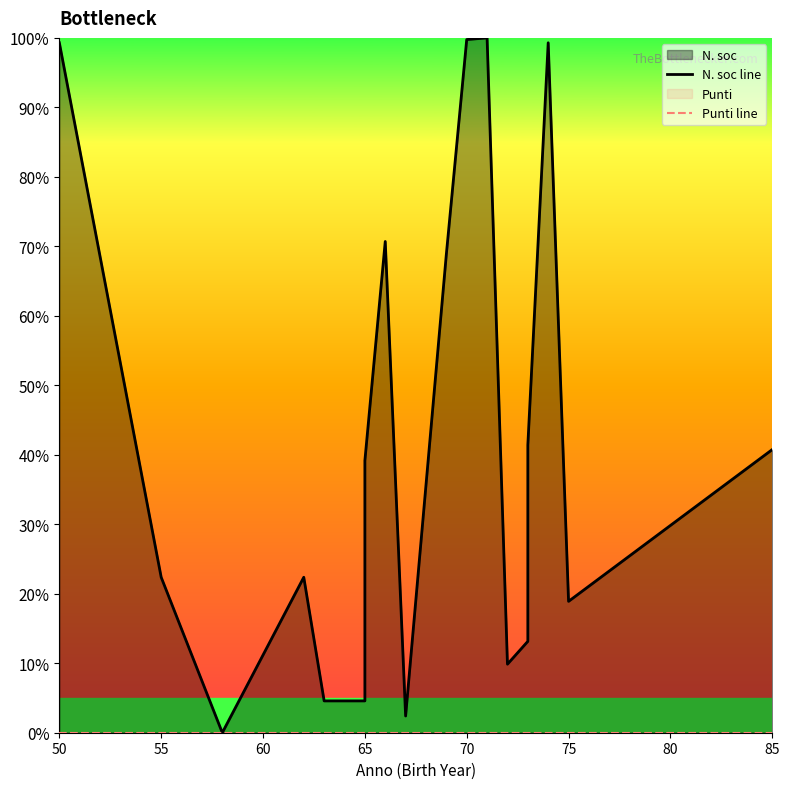

Which series has the largest total across all categories?

N. soc line